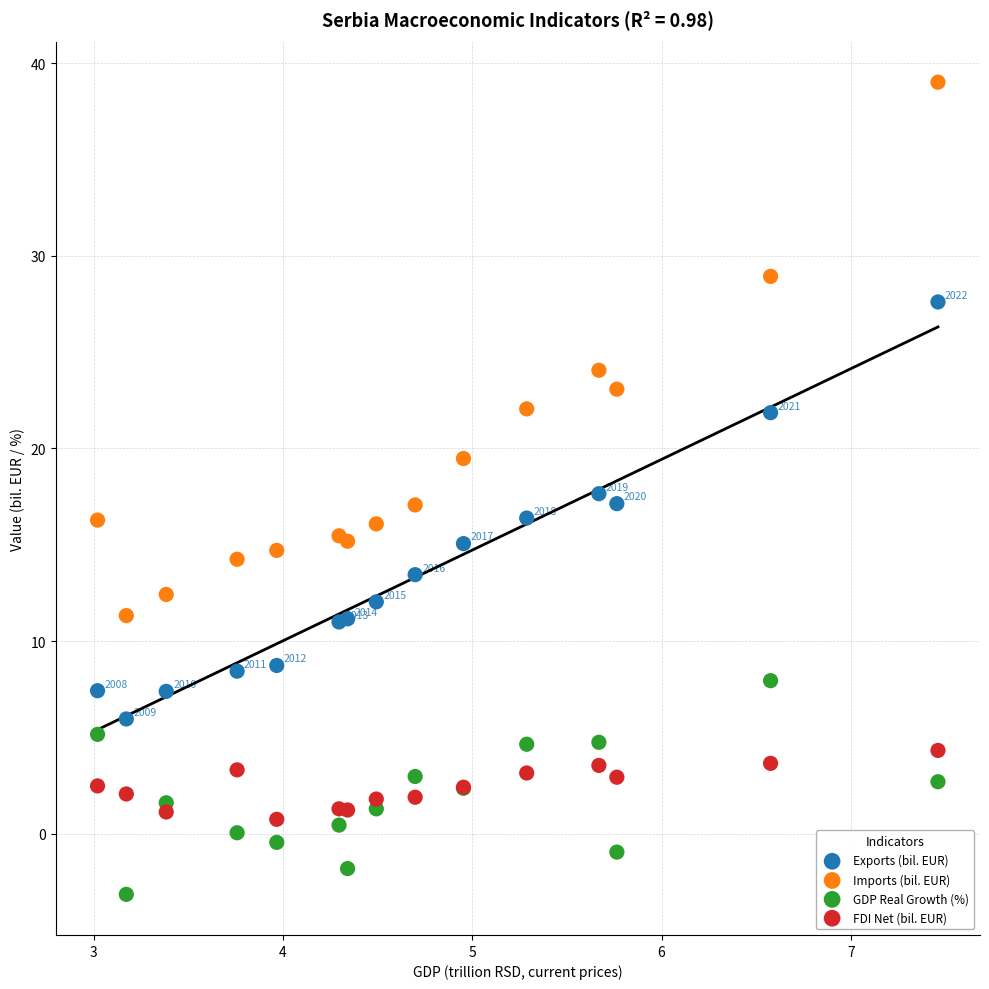

Which series reaches the maximum Y coordinate?

Imports (bil. EUR)